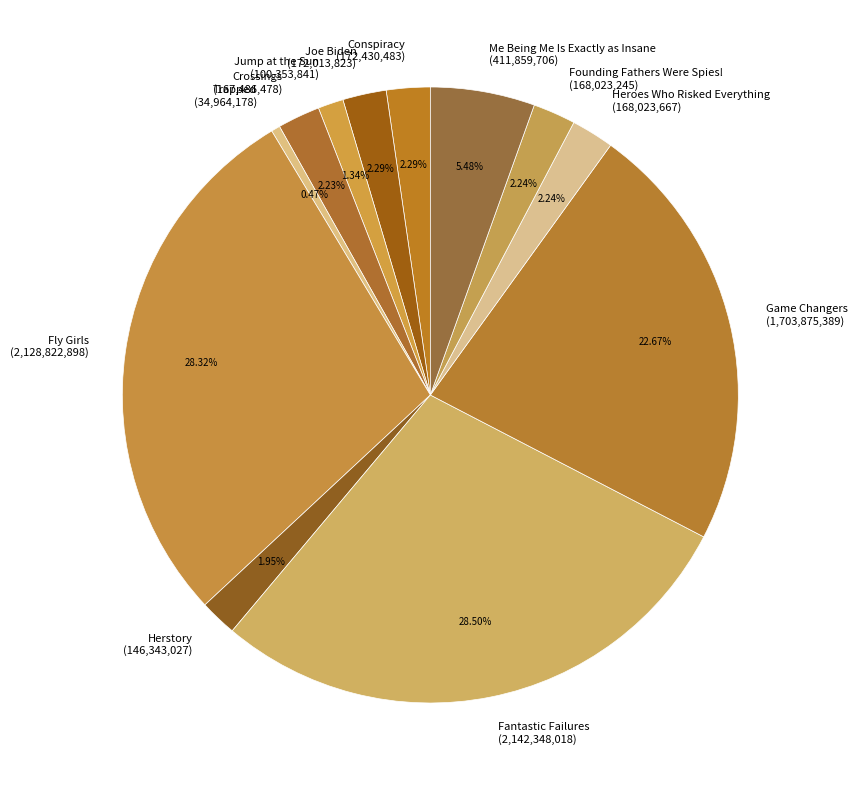

Is Fantastic Failures the majority of the pie?

No